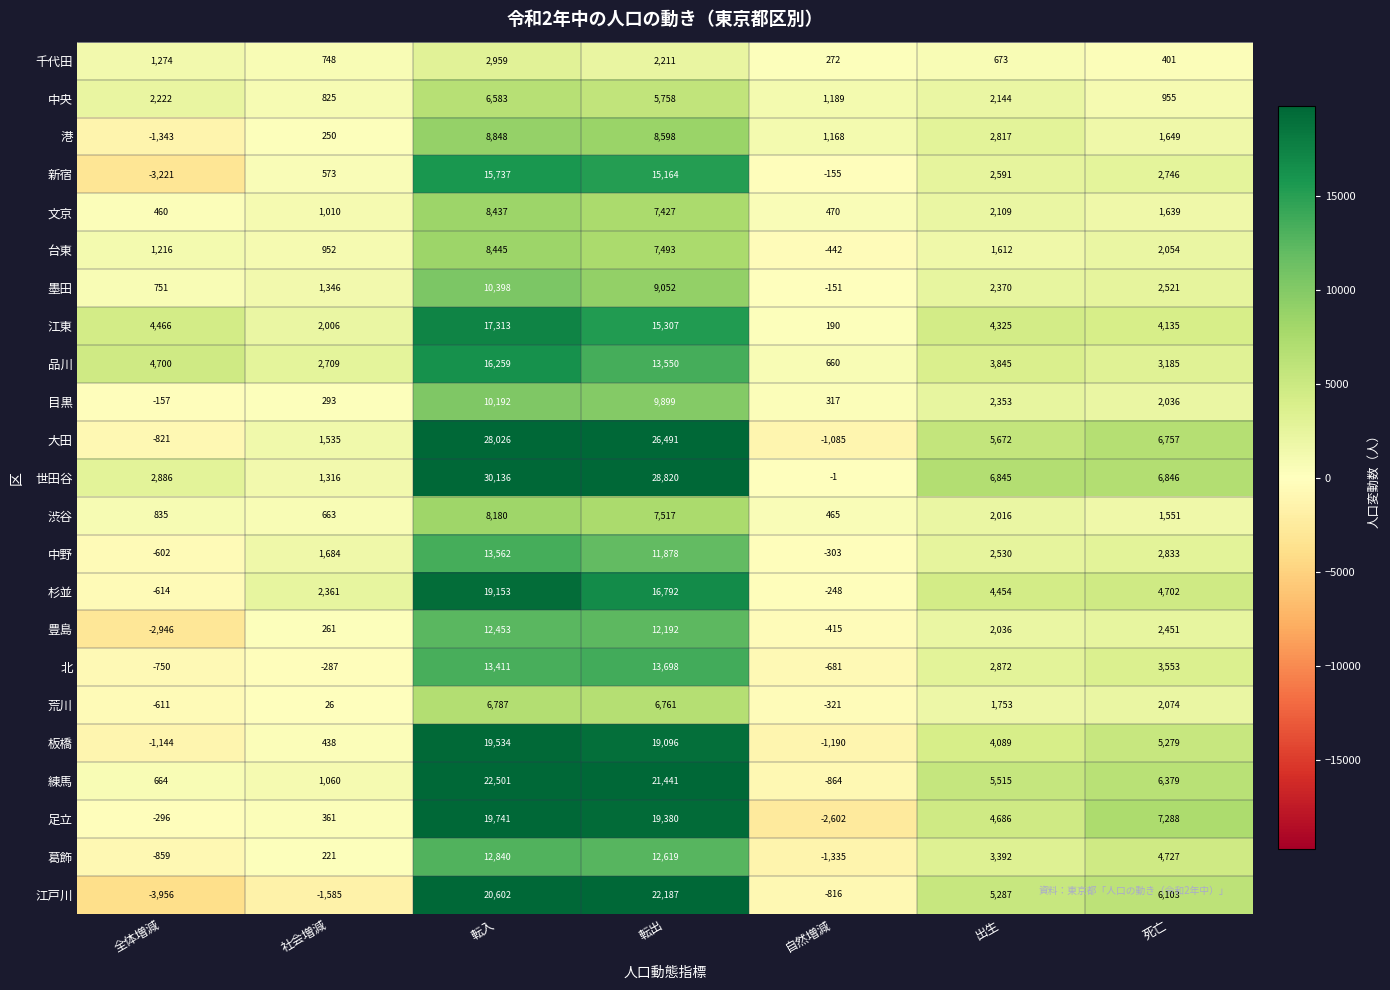

What is the difference between the maximum and minimum values in the 板橋 series?

20724